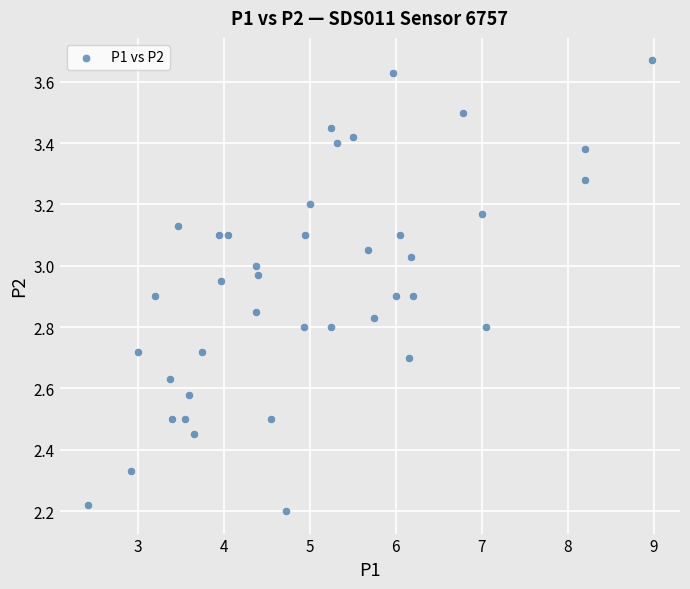

What is the range of Y values (max minus min)?

1.5